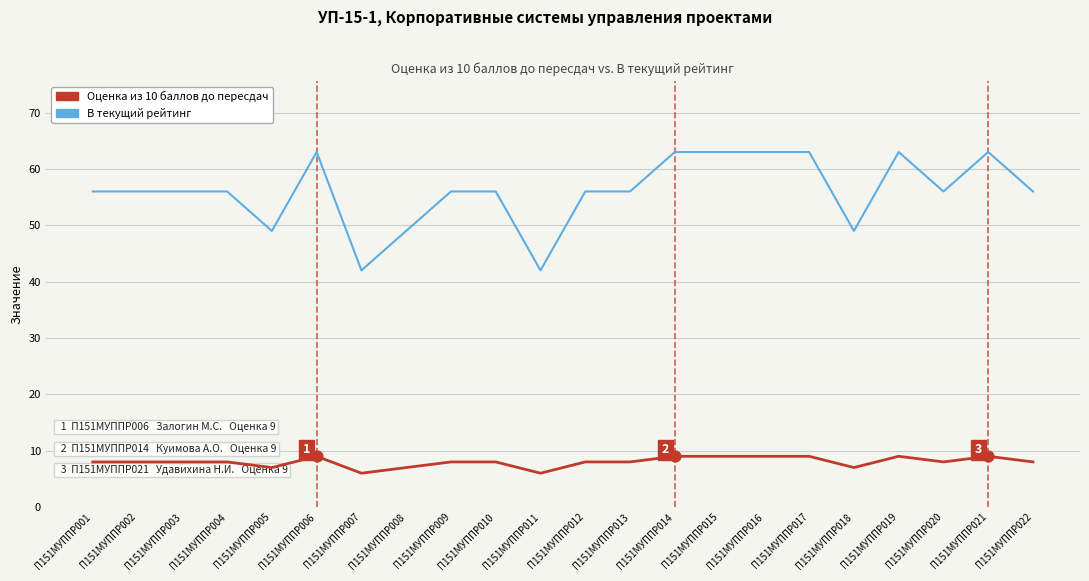

Which series changed the most between П151МУППР009 and П151МУППР021?

В текущий рейтинг